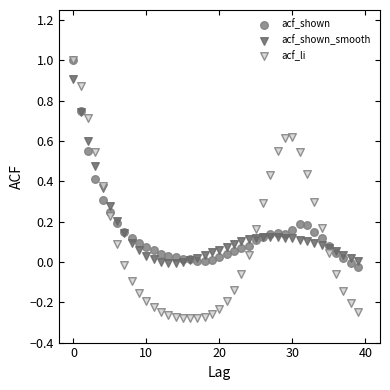

What are all the series names shown in the legend?

acf_shown, acf_shown_smooth, acf_li